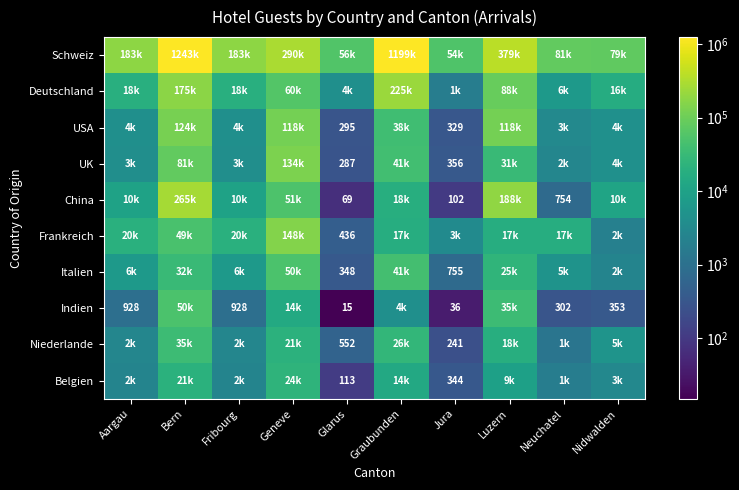

The value of USA at Jura is 432. True or false?

False